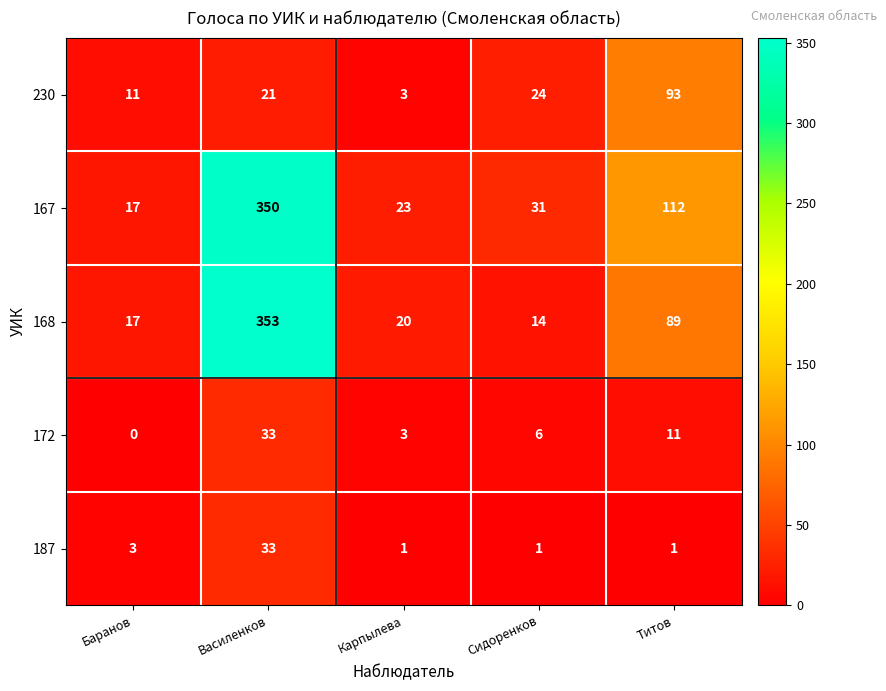

What is the sum of all 167 values?

533